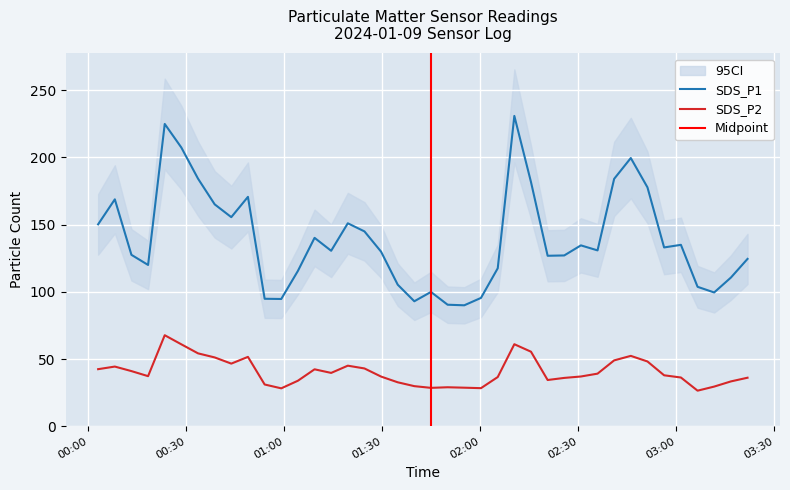

What is the label of the 22nd point from the left?

2024/01/09 01:49:59